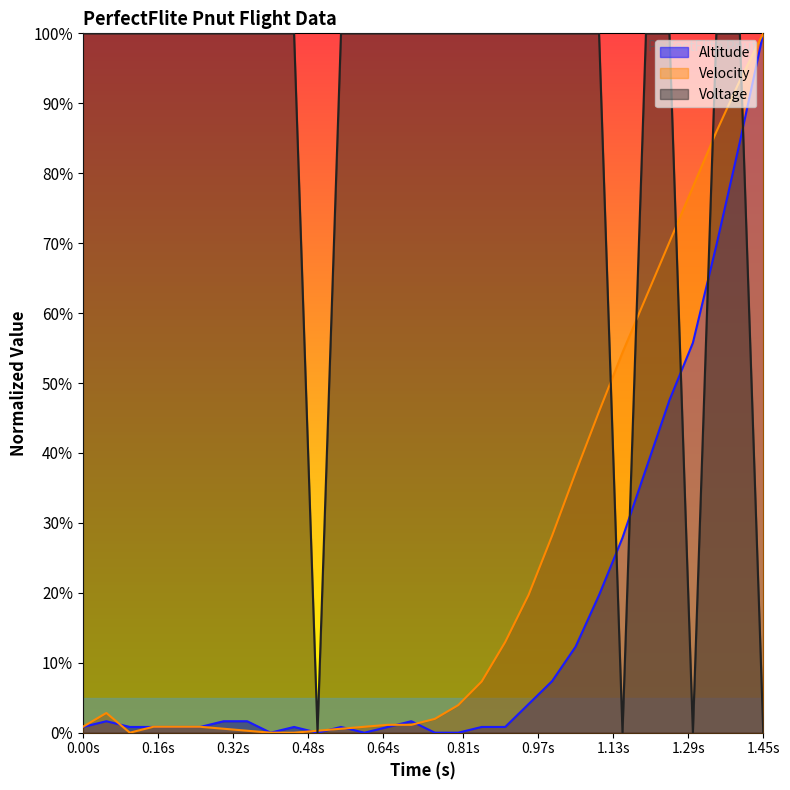

At which label does Velocity reach its peak?

1.45s